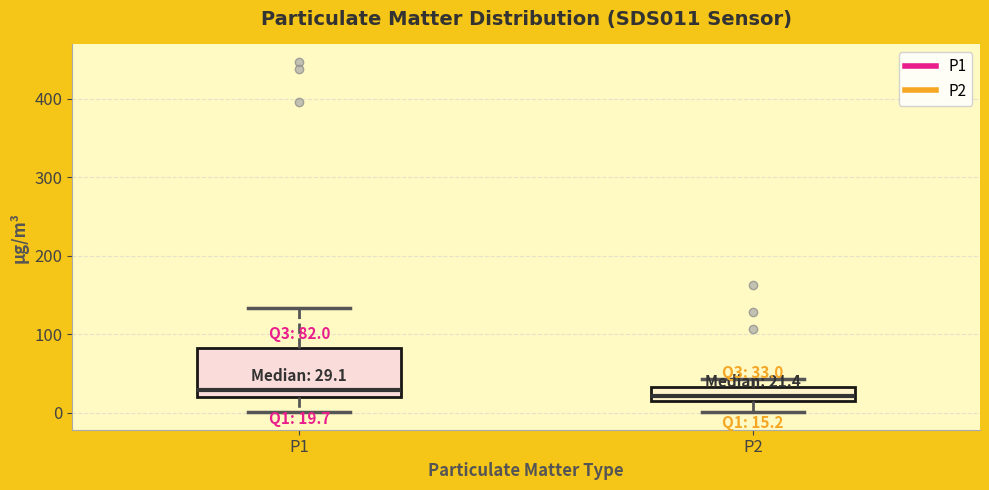

Which box is the tallest, from its lower edge to its upper edge?

P1